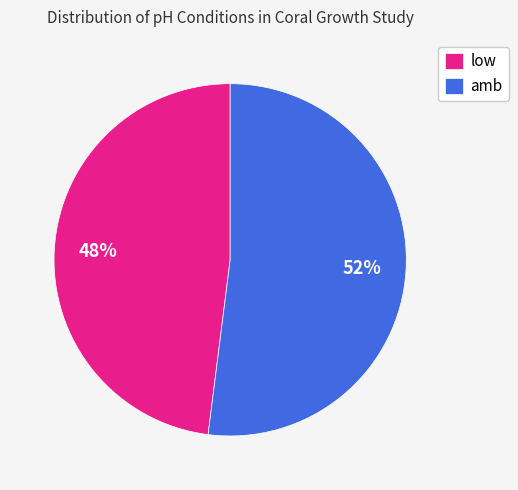

Which has a higher value, low or amb?

amb